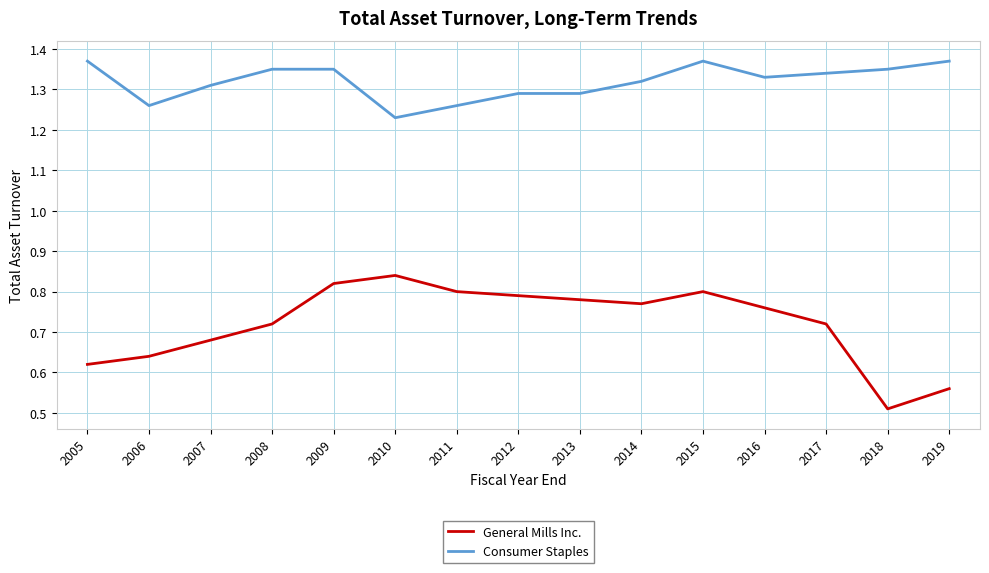

At which label does General Mills Inc. reach its peak?

2010